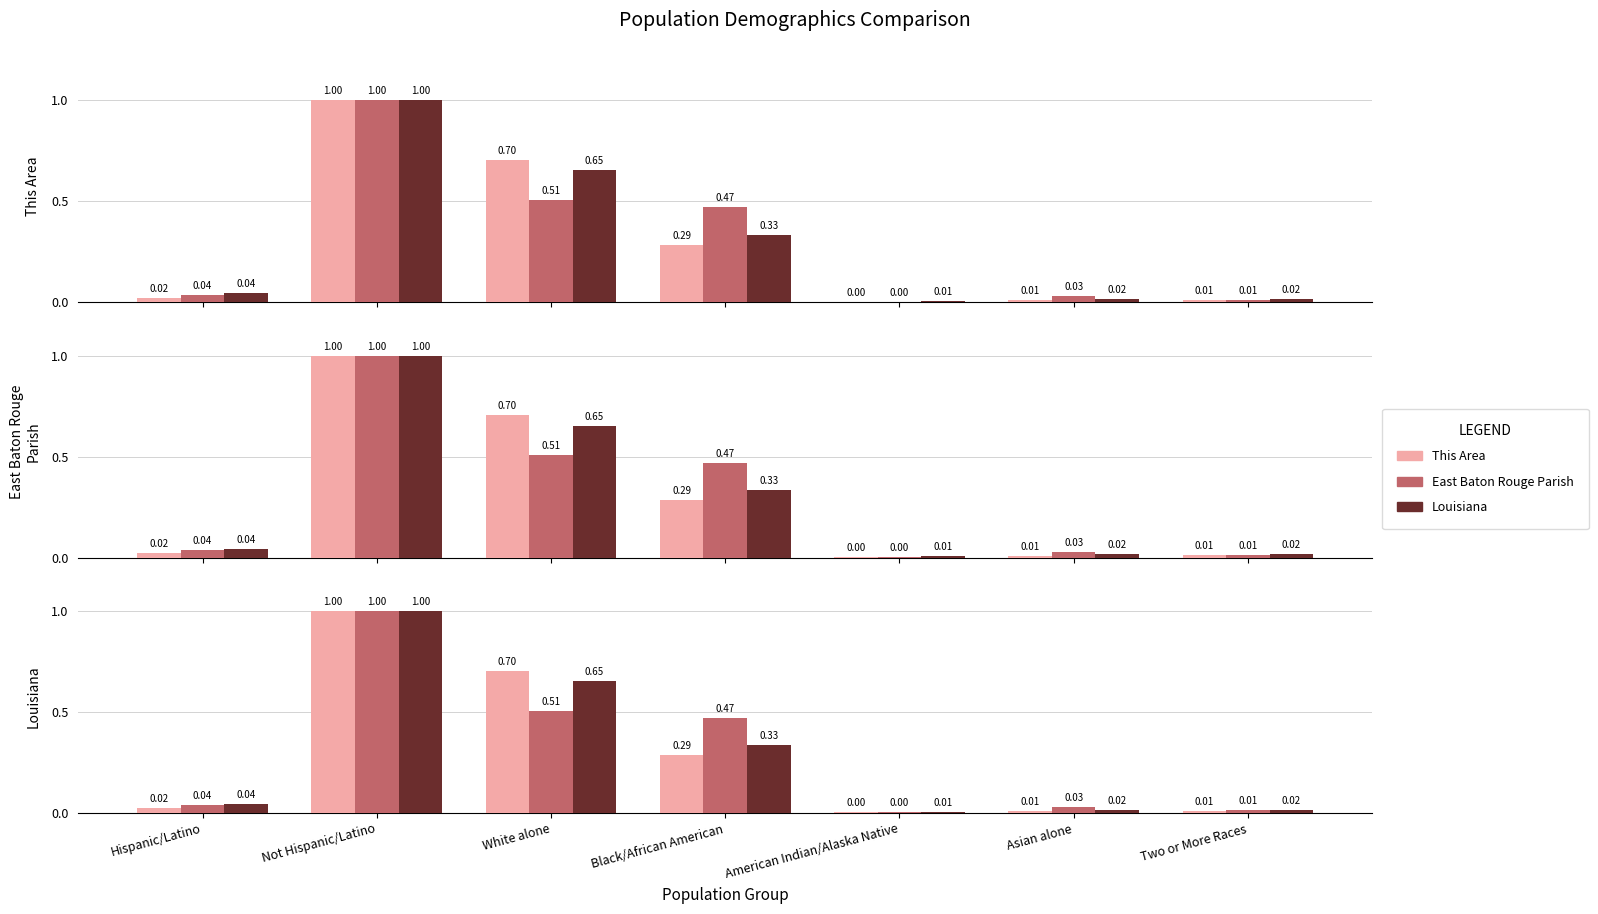

True or false: This Area has a value of 0.3 at Black/African American.

True